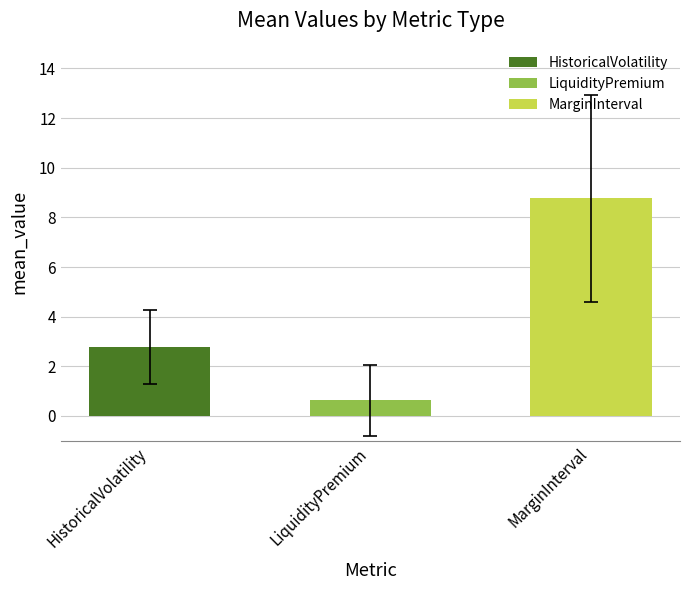

Rank the series by their maximum value, from lowest to highest.

LiquidityPremium, HistoricalVolatility, MarginInterval